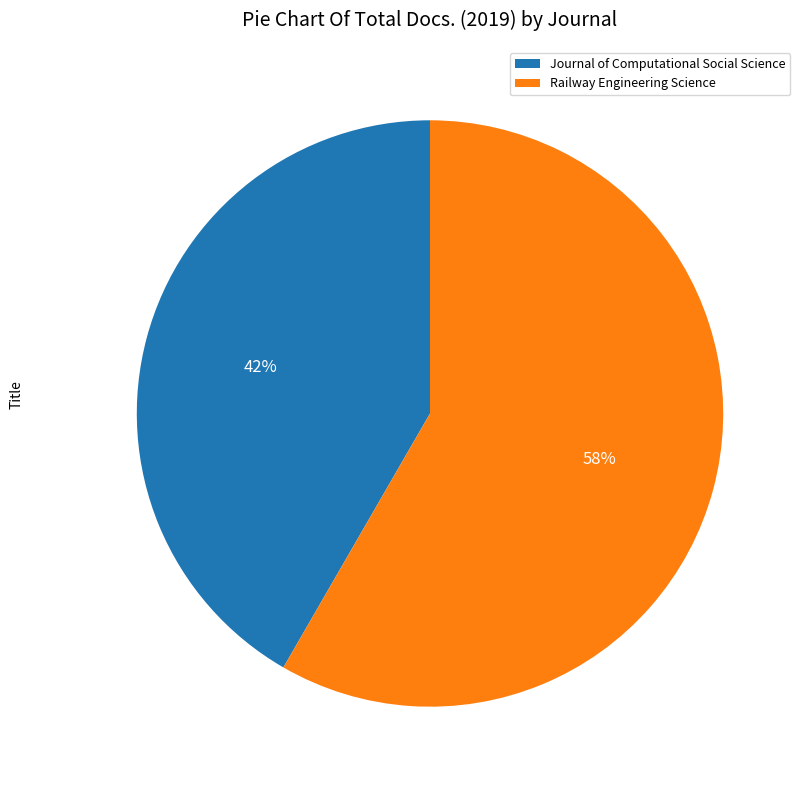

Which slice is the smallest?

Journal of Computational Social Science